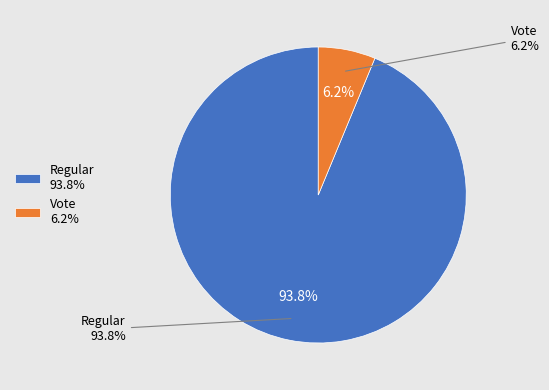

True or false: Vote accounts for 6% of the total.

True